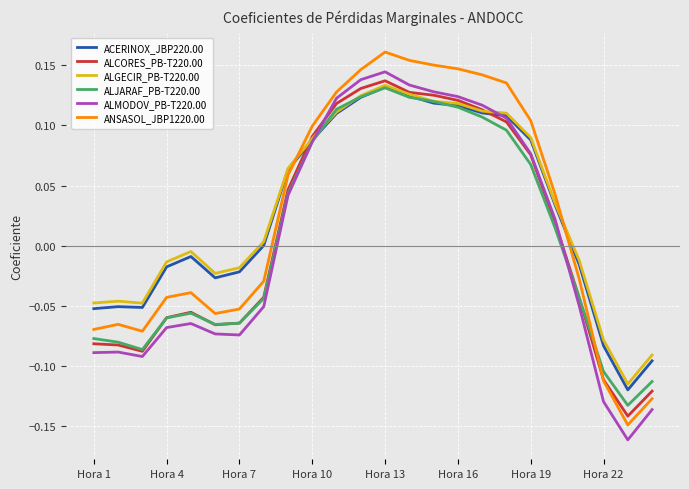

After their last crossing, which series has the higher values: ANSASOL_JBP1220.00 or ALGECIR_PB-T220.00?

ALGECIR_PB-T220.00